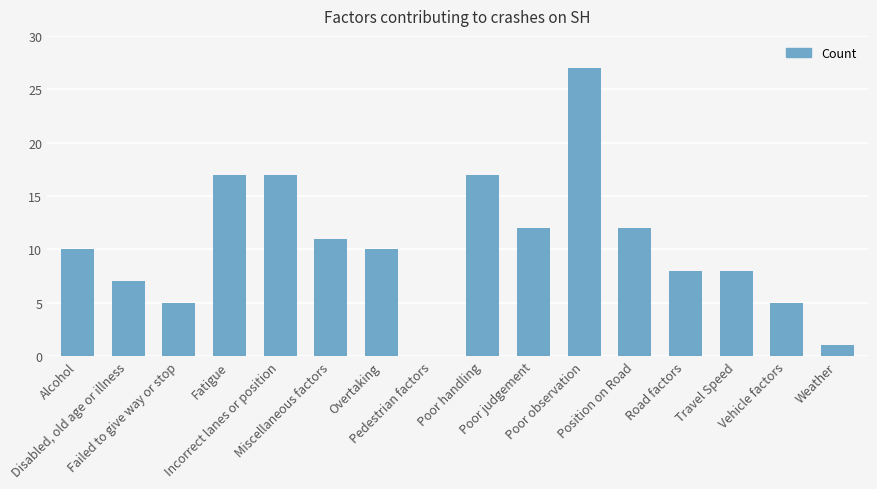

Which label corresponds to the largest value in the chart?

Poor observation